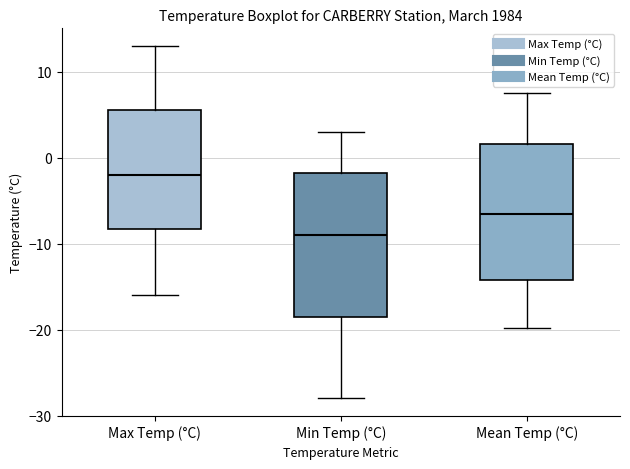

Which box's median line is the lowest?

Min Temp (°C)